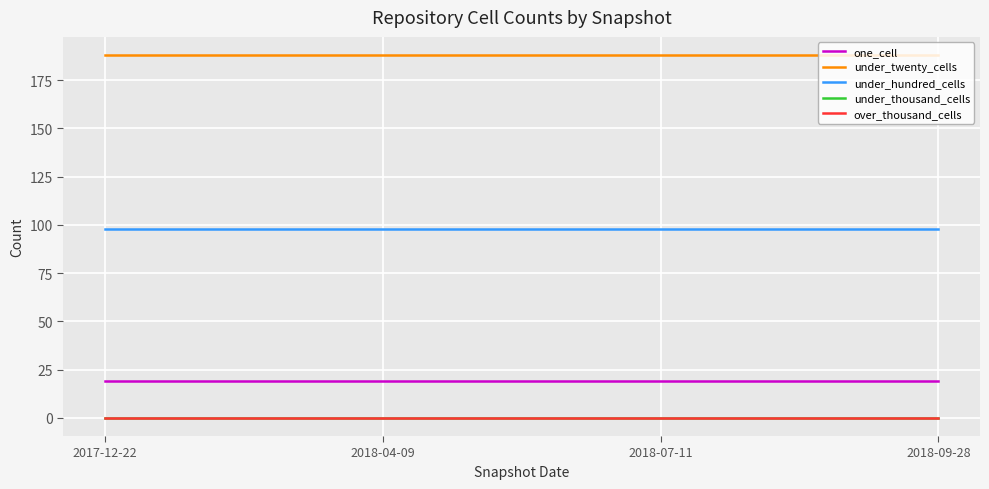

Is this an area chart (filled region under the line)?

No